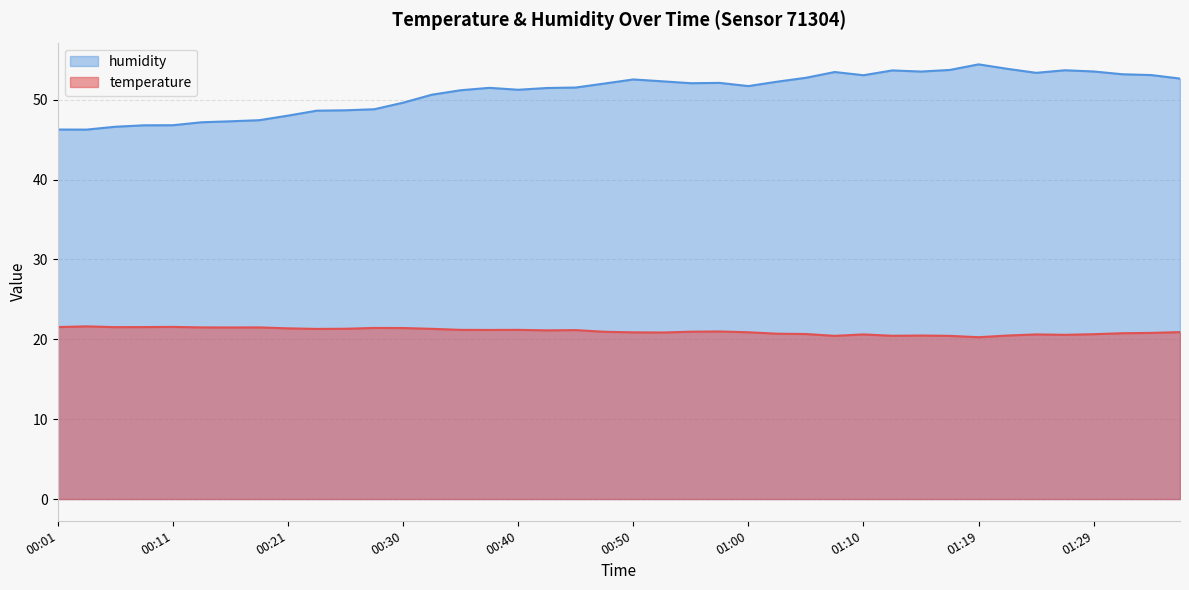

Count the number of categories in the chart.

40